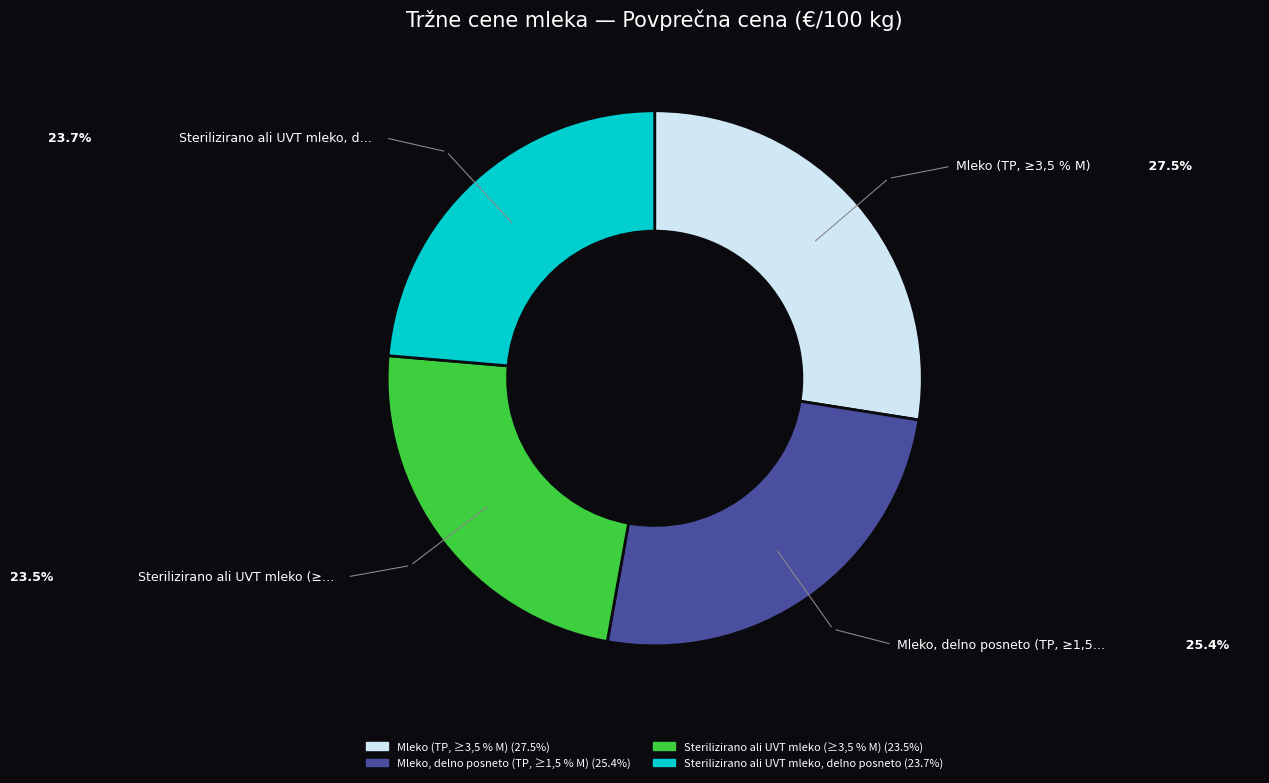

How many segments does this pie chart have?

4